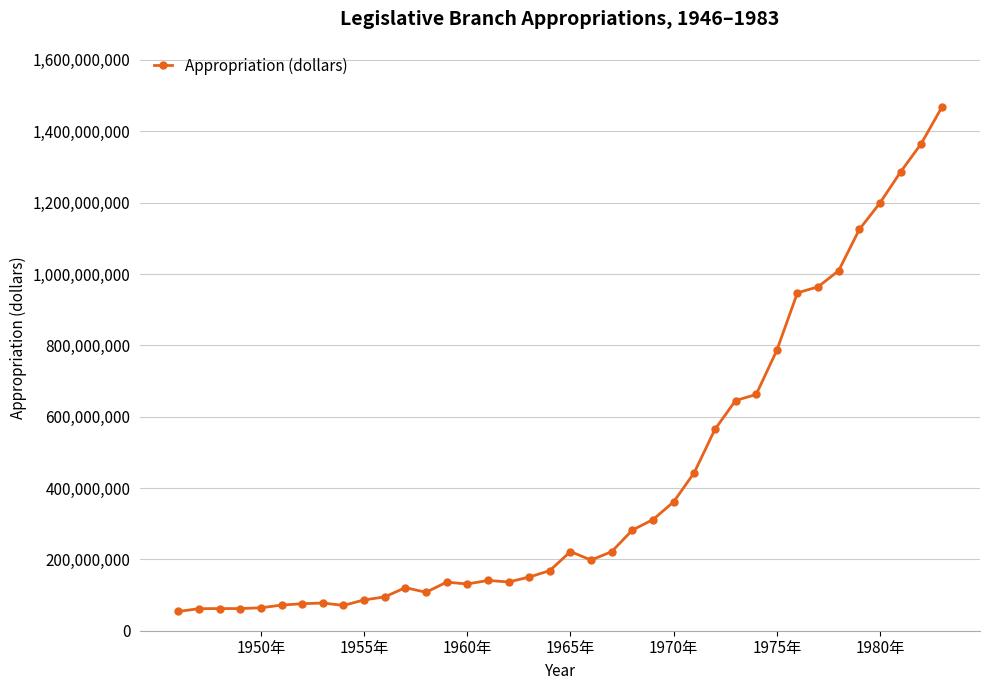

What is the value of the 22nd point from the left?

221715643